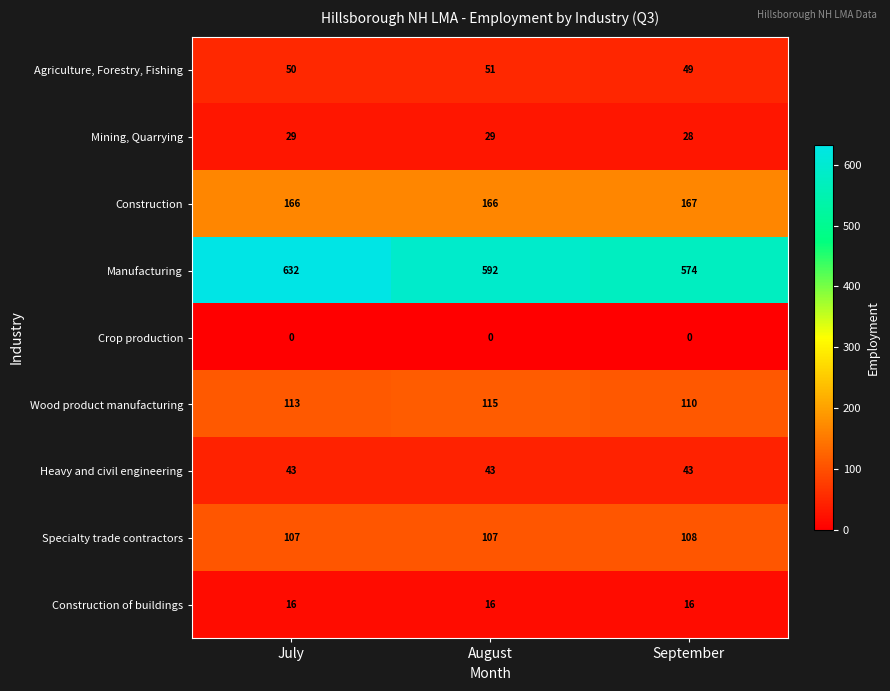

Which series has the widest spread of values?

Manufacturing